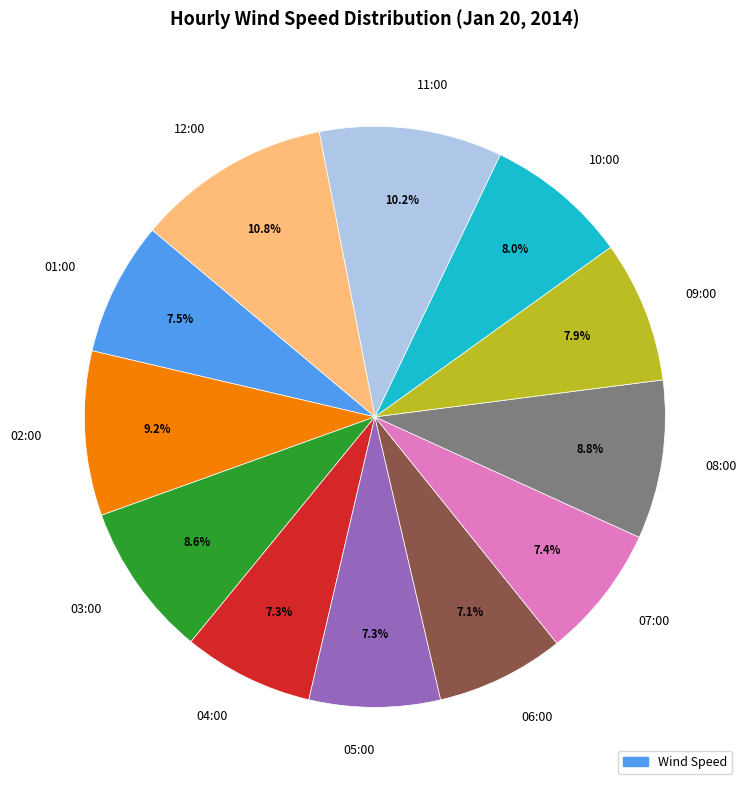

How much of the chart is everything except 11:00?

89.8%